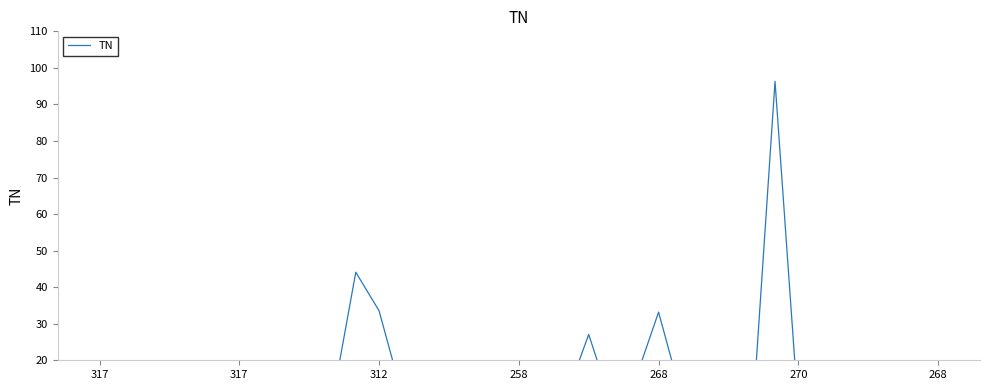

Reading left to right, extract all data points from this chart.

4.8	4.1	3.2	5.4	3.8	7.7	8.2	4.5	10.1	12.1	9.0	44.1	33.5	10.2	5.3	3.2	3.3	3.6	5.0	8.8	9.5	27.1	7.6	14.6	33.2	9.8	11.7	1.2	1.0	96.3	6.0	4.4	2.4	2.9	19.1	3.3	9.3